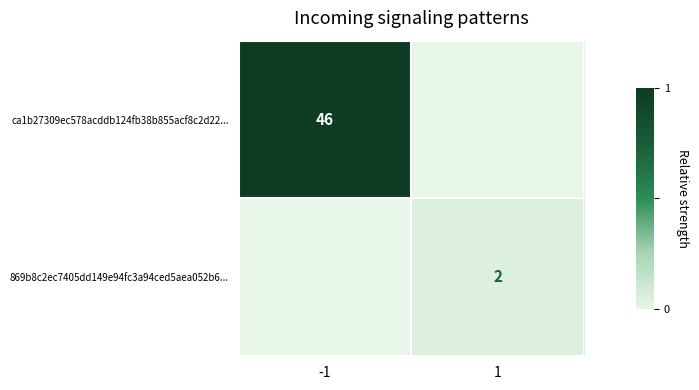

True or false: 869b8c2ec7405dd149e94fc3a94ced5aea052b6... has a value of 2 at 1.

True